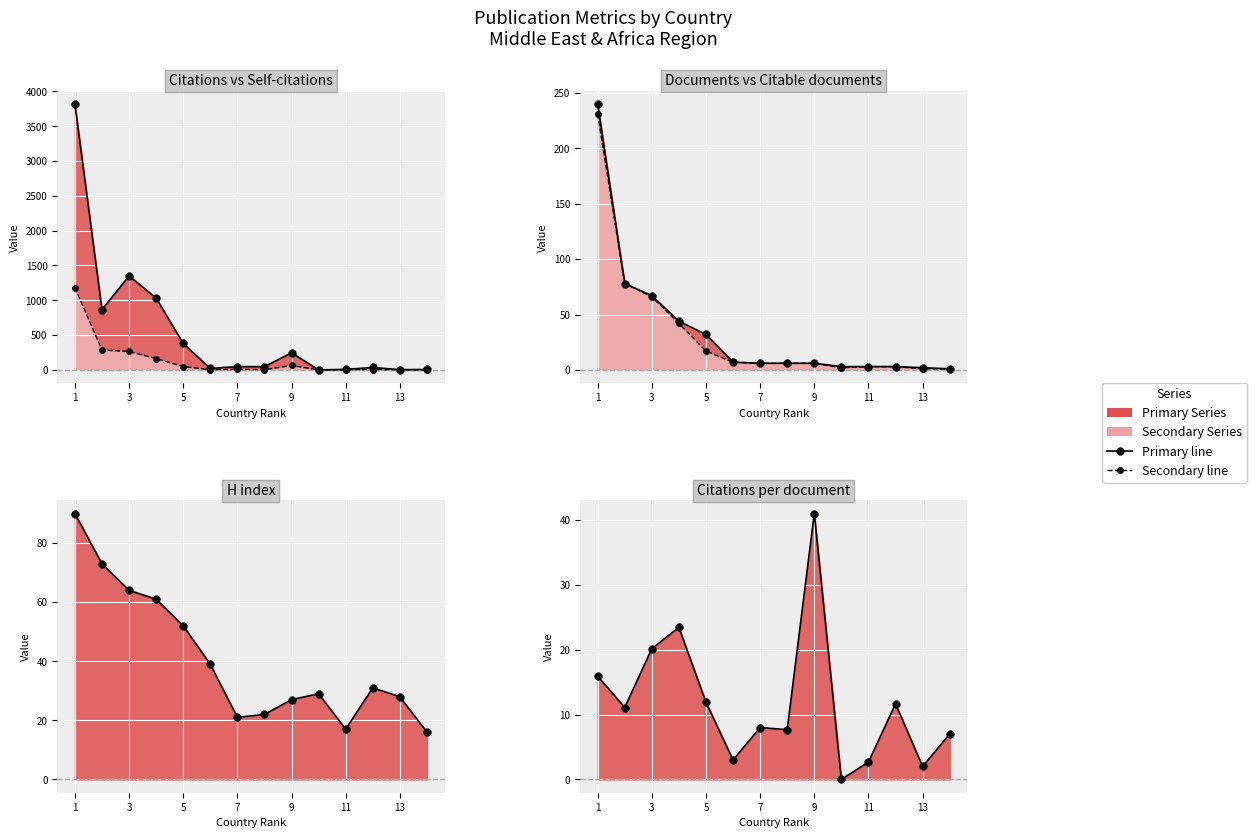

How many data points in Citable documents line are less than 6?

5